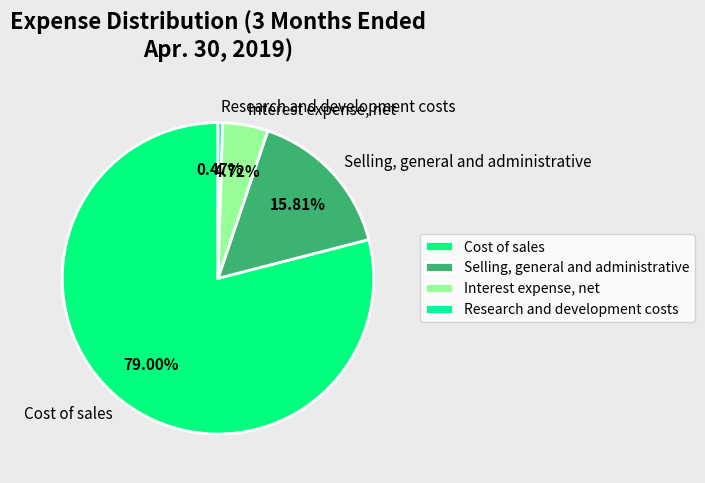

Count the number of slices in the pie.

4